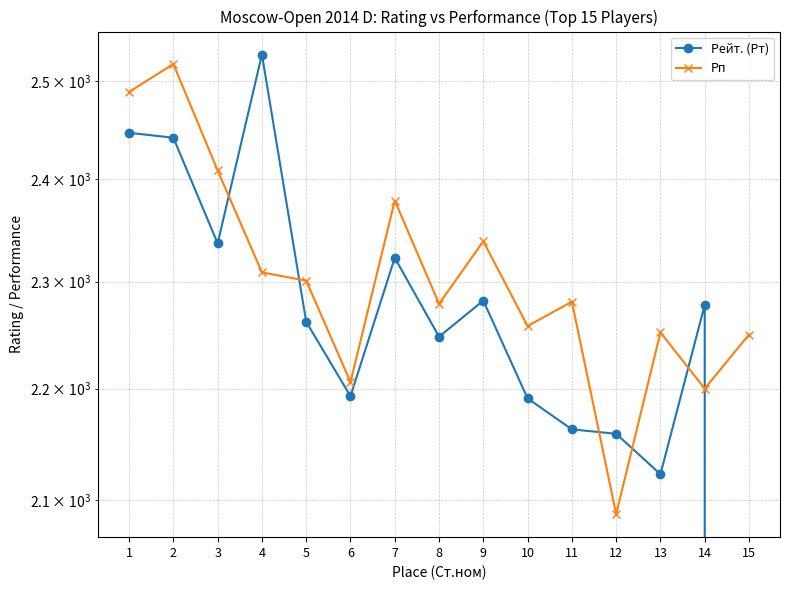

After their last crossing, which series has the higher values: Рп or Рейт. (Рт)?

Рп